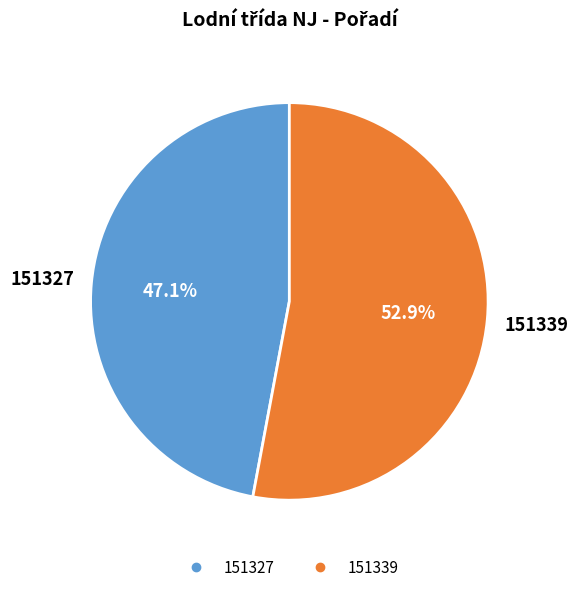

To the nearest percent, what portion does 151327 represent?

47%